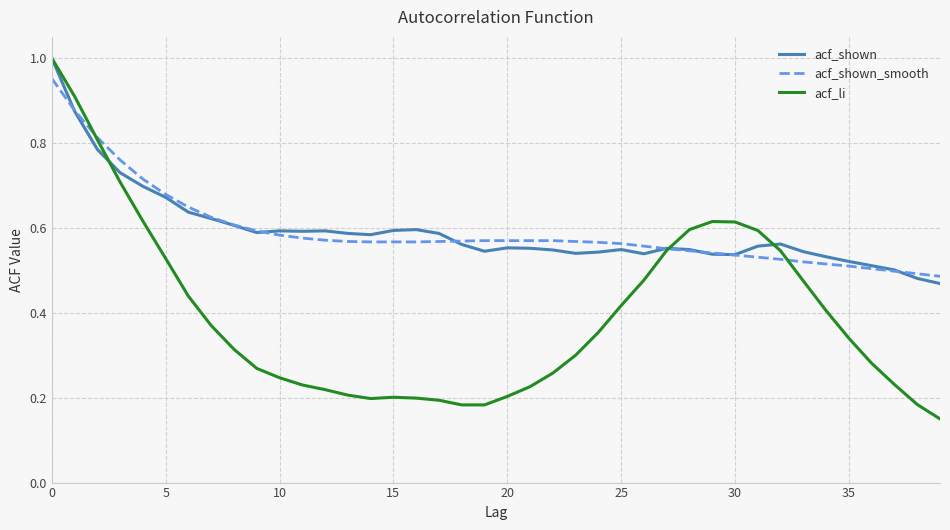

Which series has the widest spread of values?

acf_li